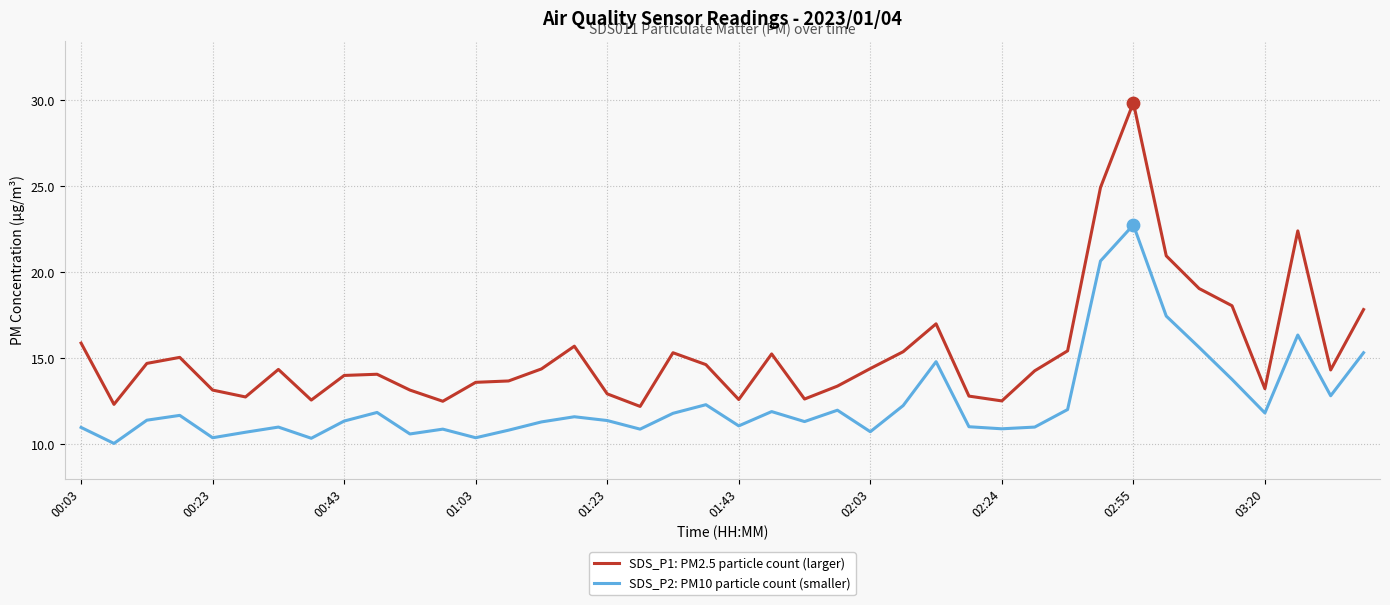

True or false: SDS_P1: PM2.5 particle count (larger) and SDS_P2: PM10 particle count (smaller) cross at least once.

False